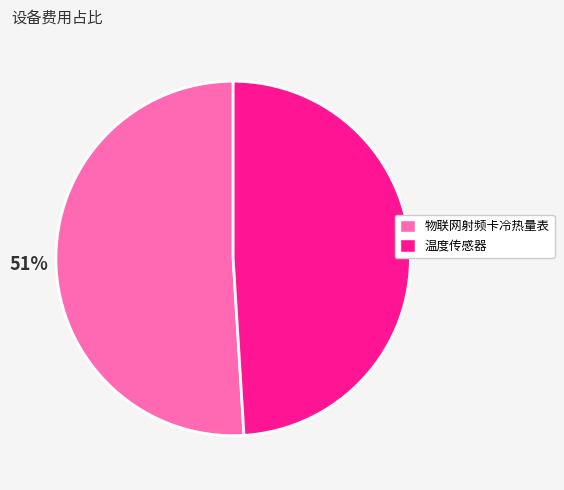

To the nearest percent, what is the average slice percentage?

50%